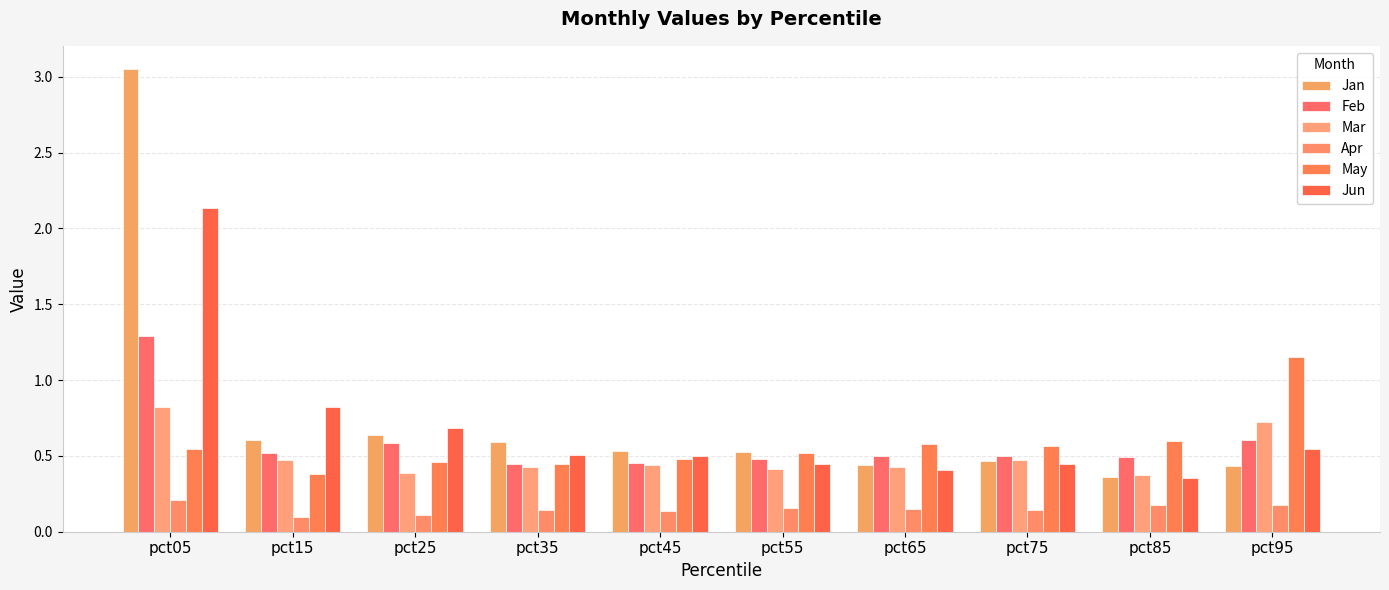

Is it true that Jun equals 0.4 at pct85?

True